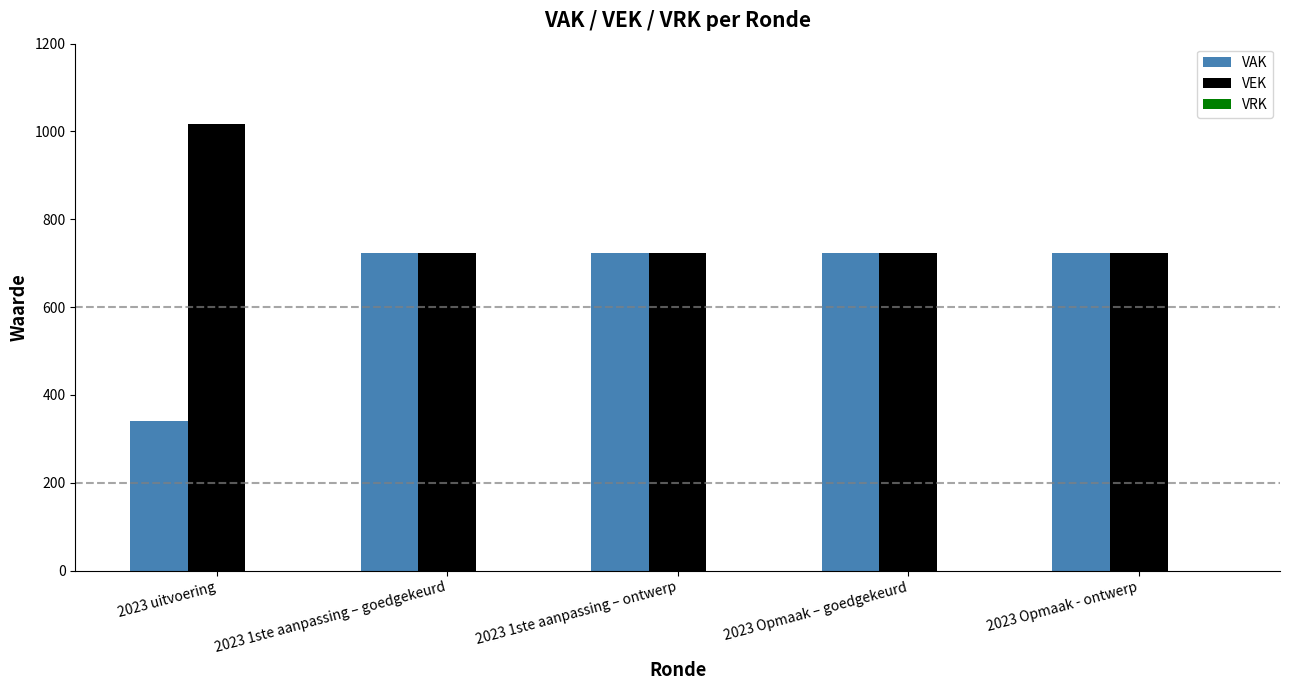

What is the value of the VEK bar at the 5th from the left?

723